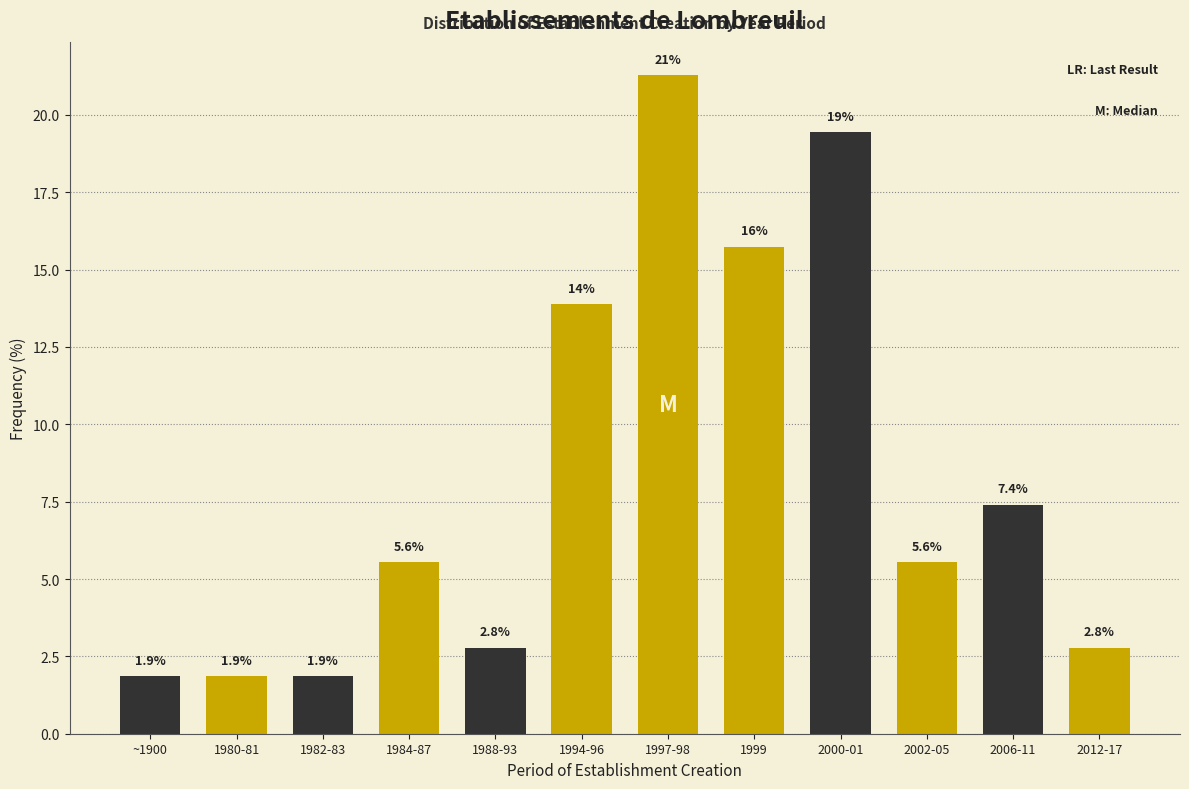

Reading left to right, list all the values displayed in this chart.

1.9	1.9	1.9	5.6	2.8	13.9	21.3	15.7	19.4	5.6	7.4	2.8